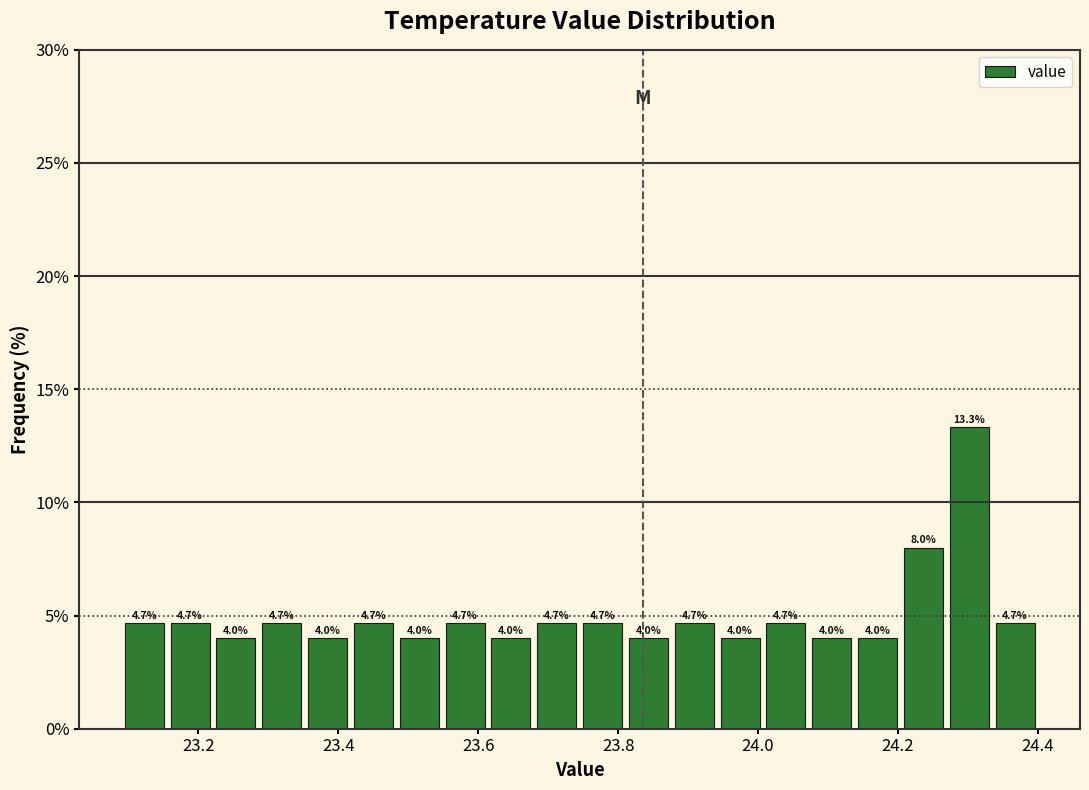

Read against the x-axis, roughly where is the centre of the tallest bar?

24.30